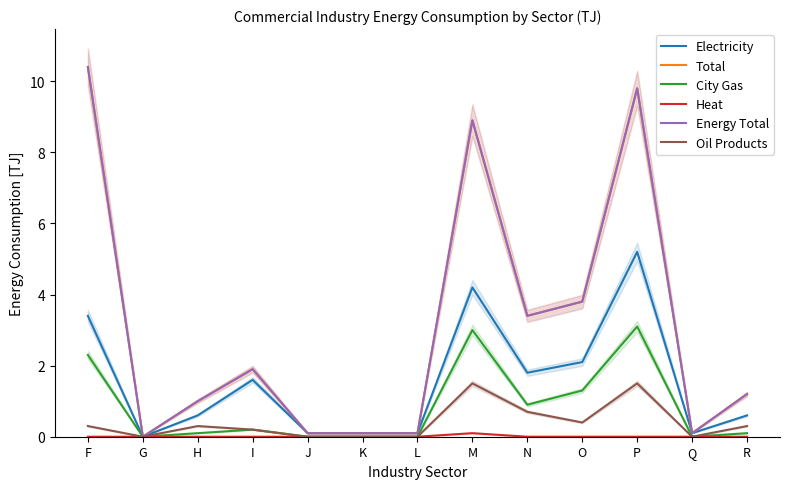

What is the sum of all Energy Total values?

40.8